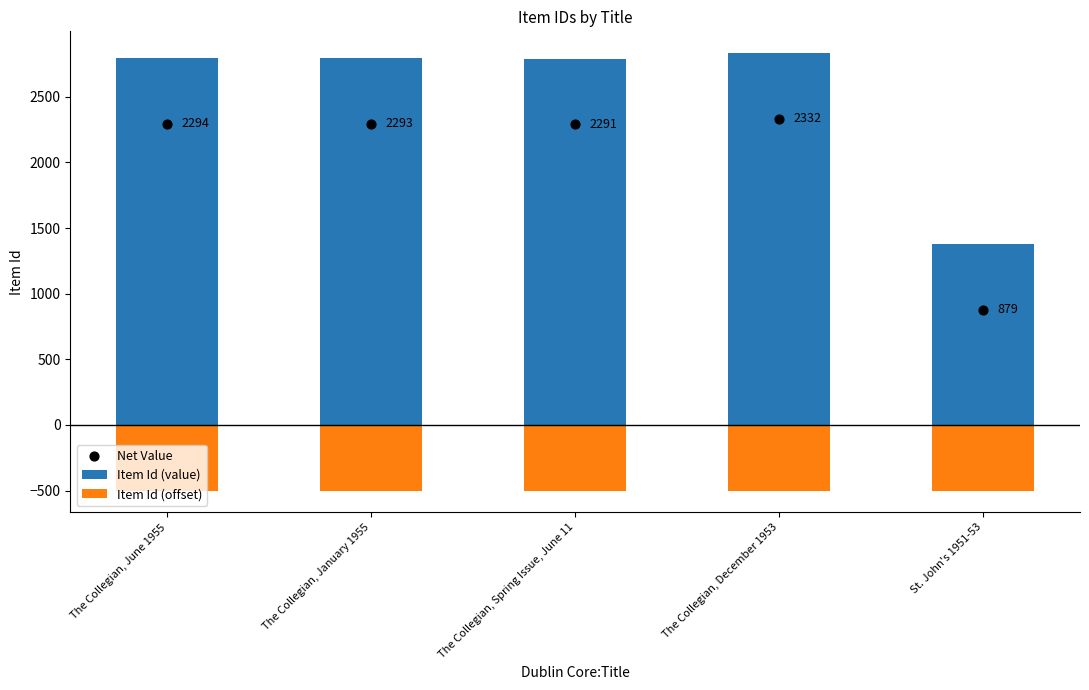

What is the total value across all series at The Collegian, June 1955?

4588